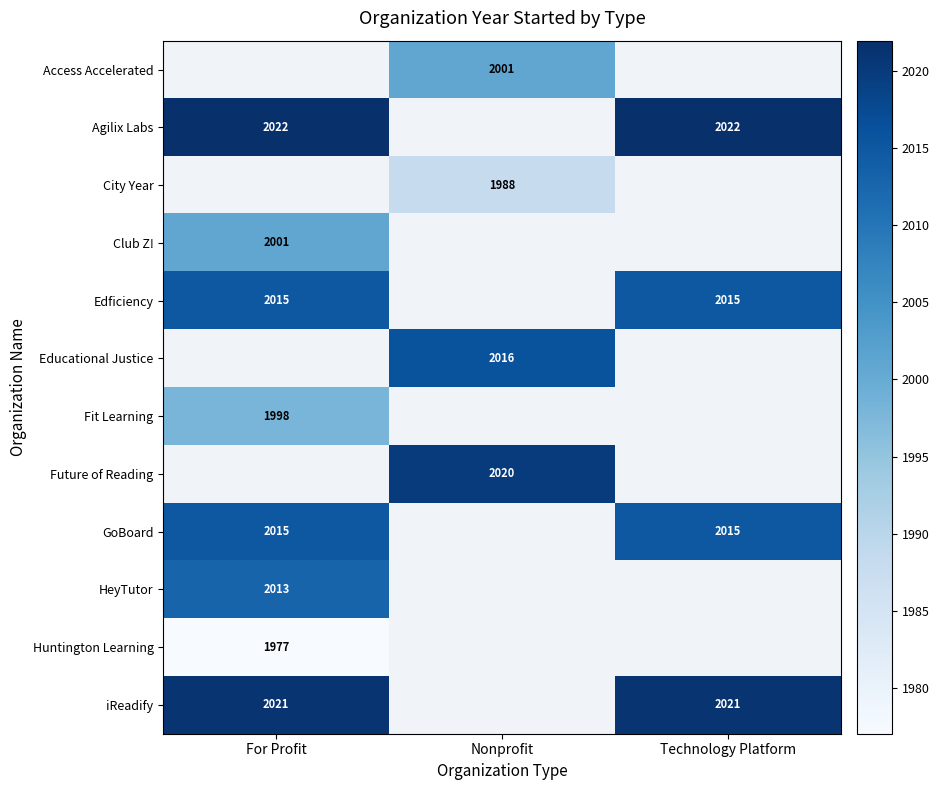

The value of Access Accelerated at Nonprofit is 518. True or false?

False